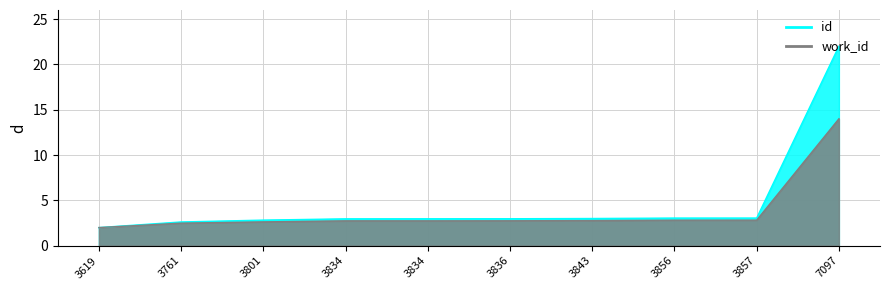

What is the sum of all work_id_norm values?

37.8